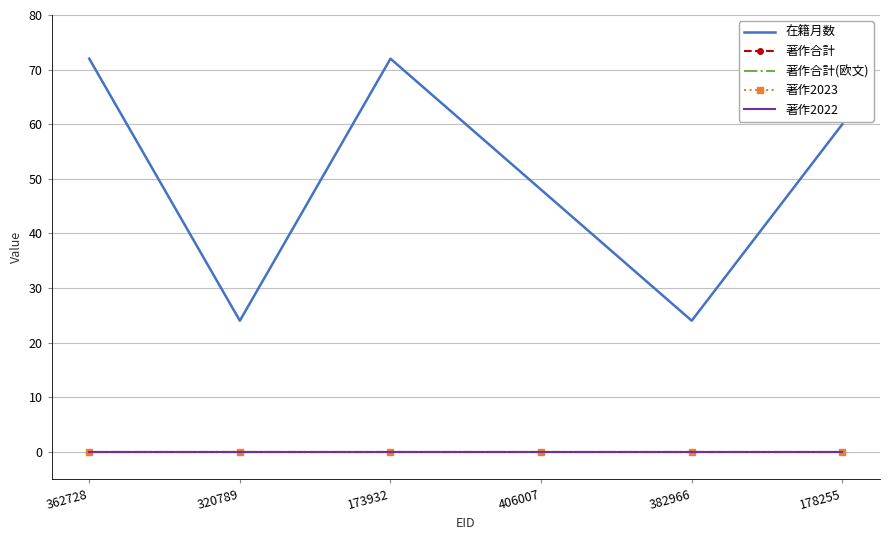

True or false: 著作合計(欧文) and 著作2023 cross at least once.

False